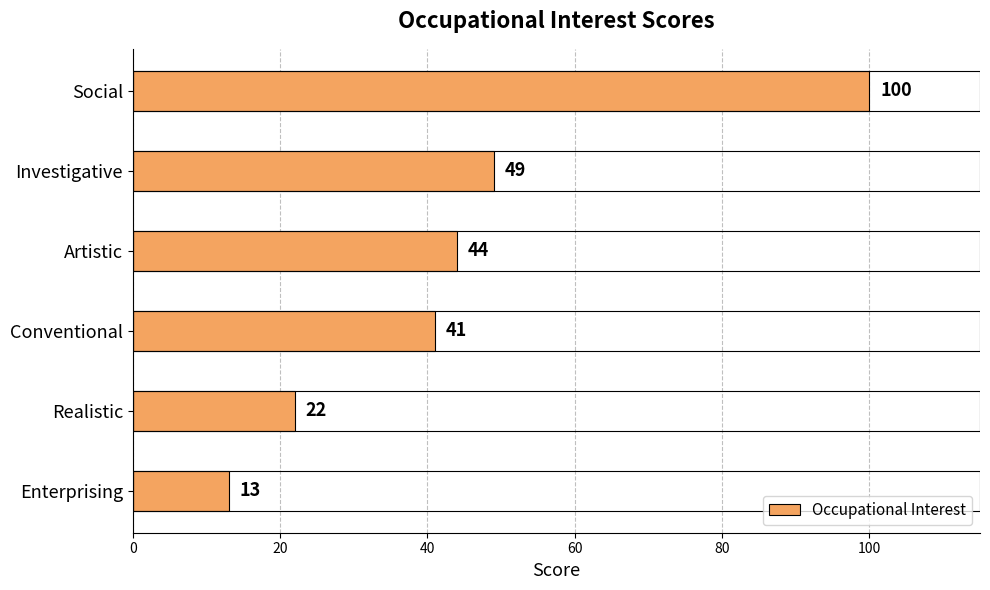

What is the value of the 6th bar from the top?

13